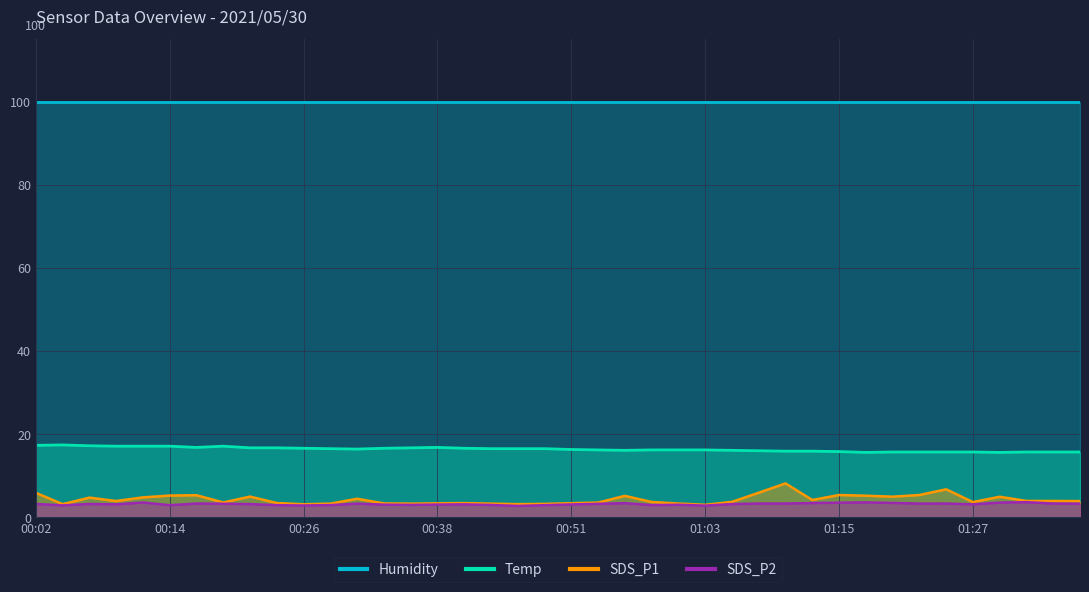

At which category does SDS_P2 reach its first local valley?

00:04